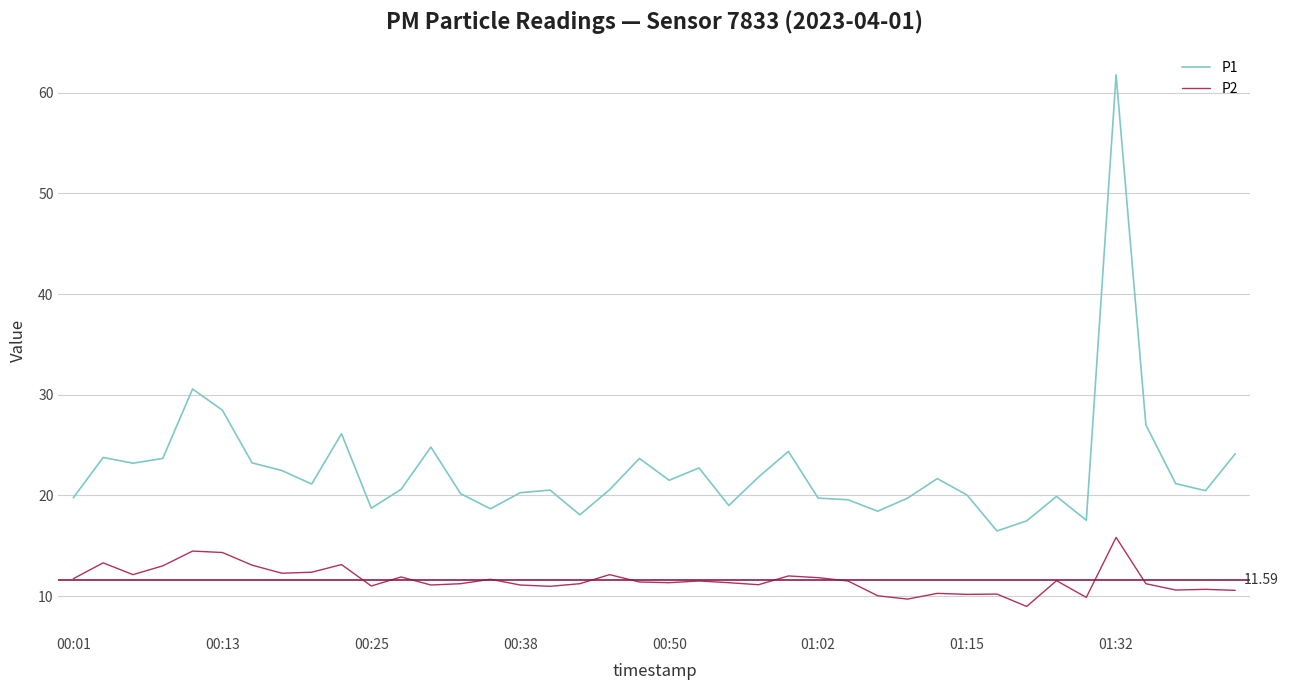

In P2, how many points are higher than both neighbors (excluding endpoints)?

13